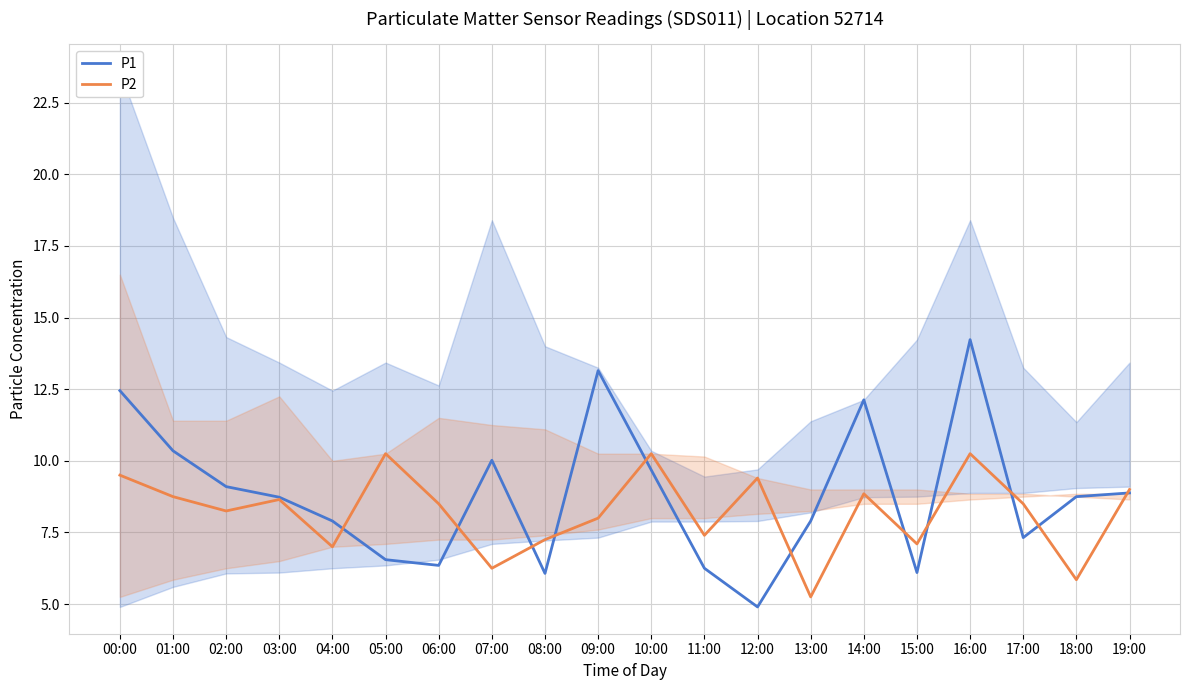

Which series changed the most between 01:00 and 17:00?

P1